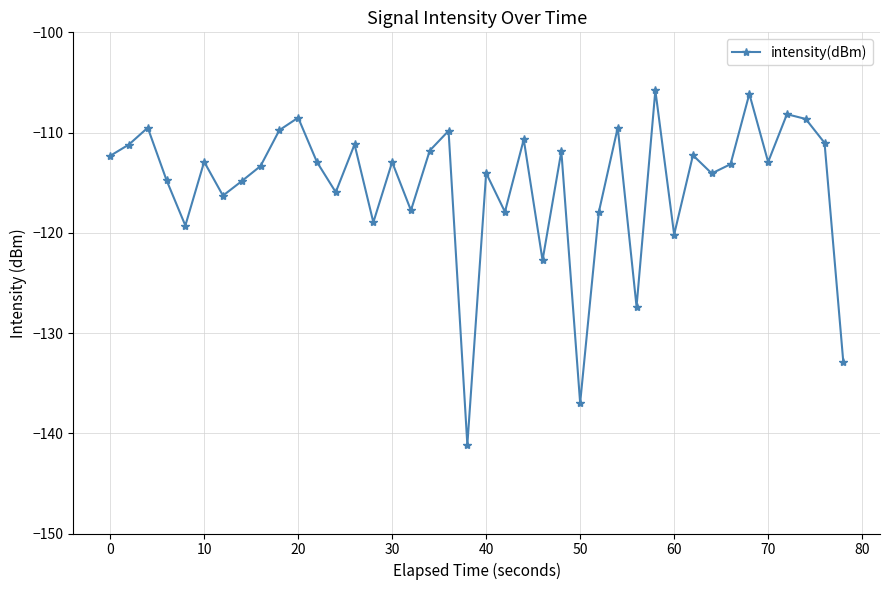

True or false: the data has more than 1 interior local peaks.

True